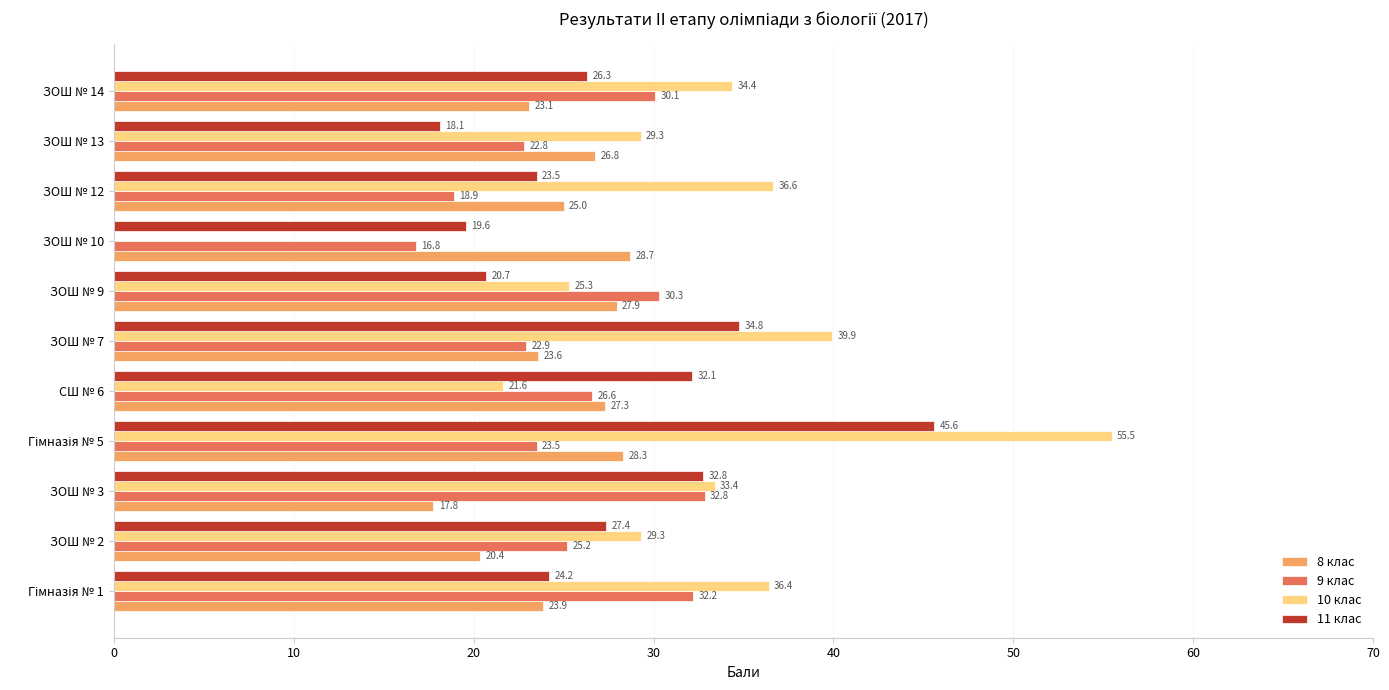

At which label is 11 клас closest to 31?

СШ № 6